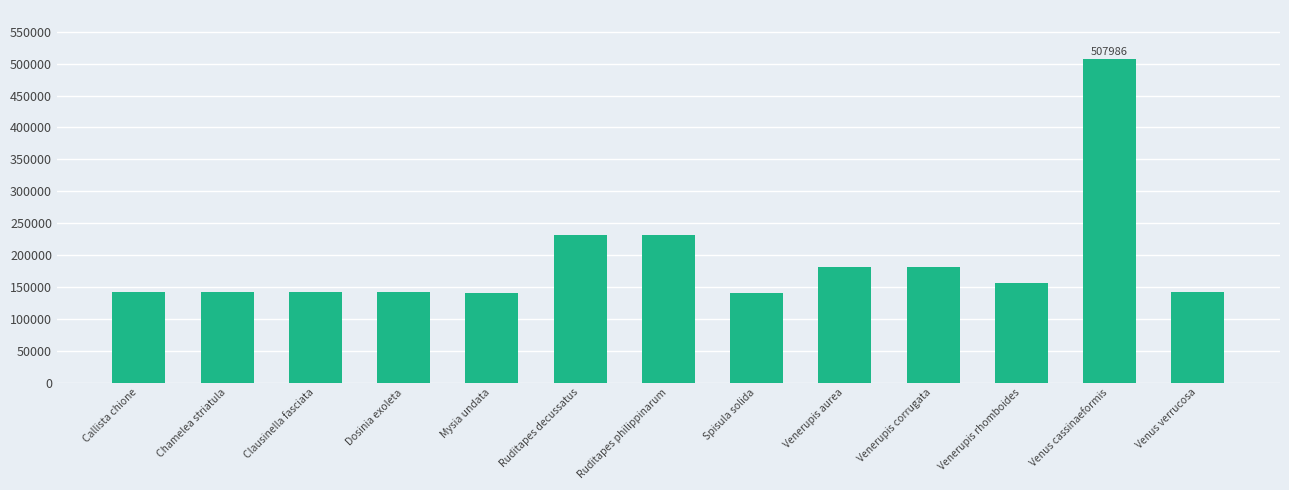

At which category does the chart reach its peak across all series?

Venus cassinaeformis